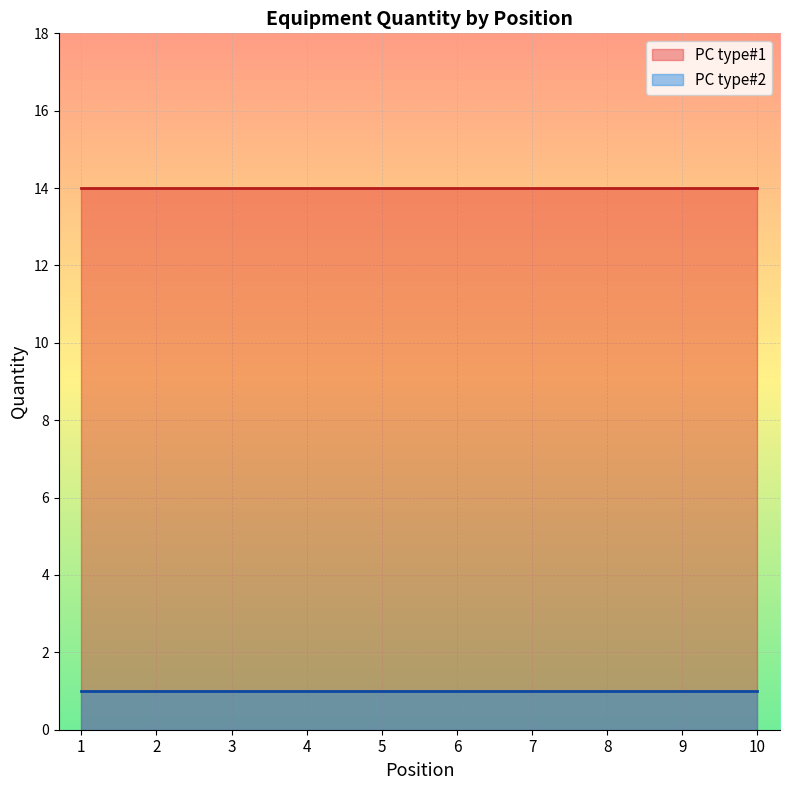

True or false: PC type#2 and PC type#1 cross at least once.

False